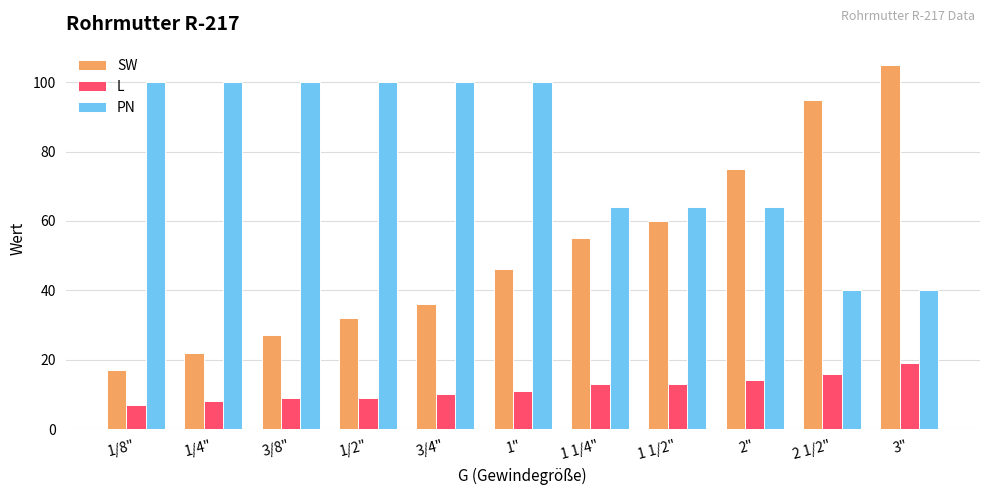

Rank the series by their maximum value, from lowest to highest.

L, PN, SW